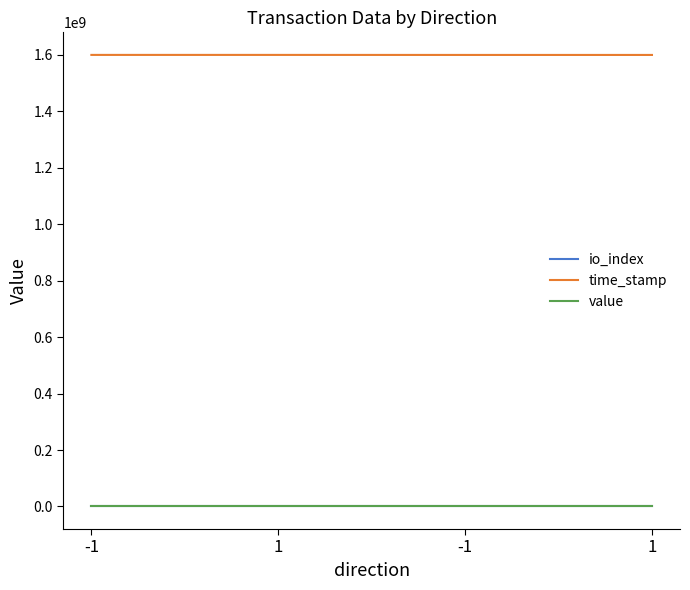

How many lines are shown in the chart?

3